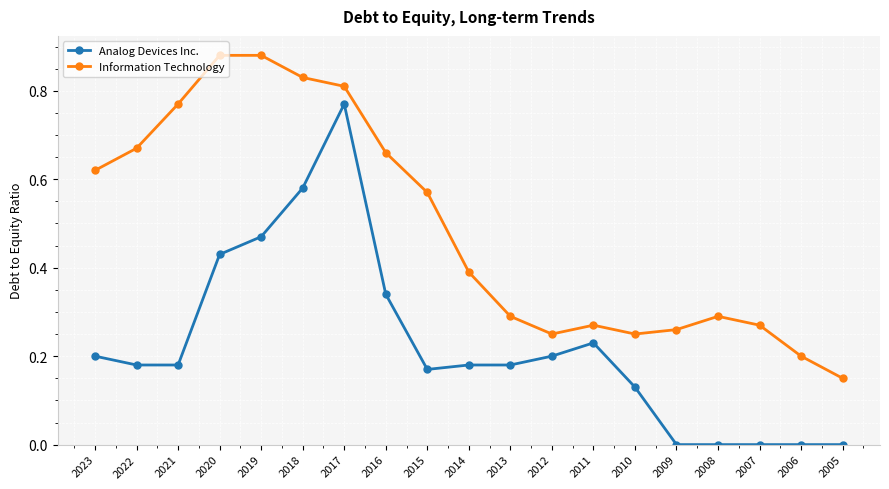

What are all the series names shown in the legend?

Analog Devices Inc., Information Technology